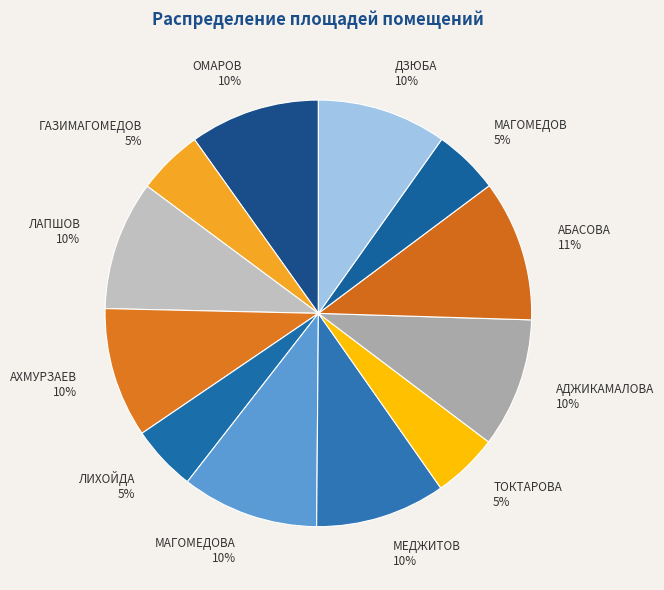

To the nearest percent, what is the difference between the ОМАРОВ and ЛИХОЙДА slice percentages?

5%